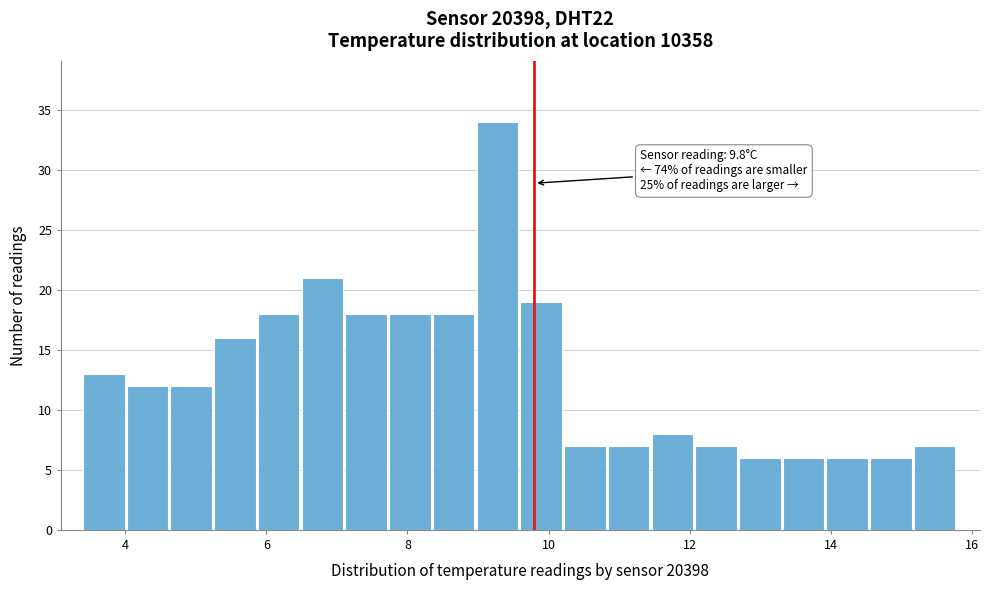

Around what value on the x-axis is the tallest bar? Give the approximate position of its centre, as read against the axis.

9.2